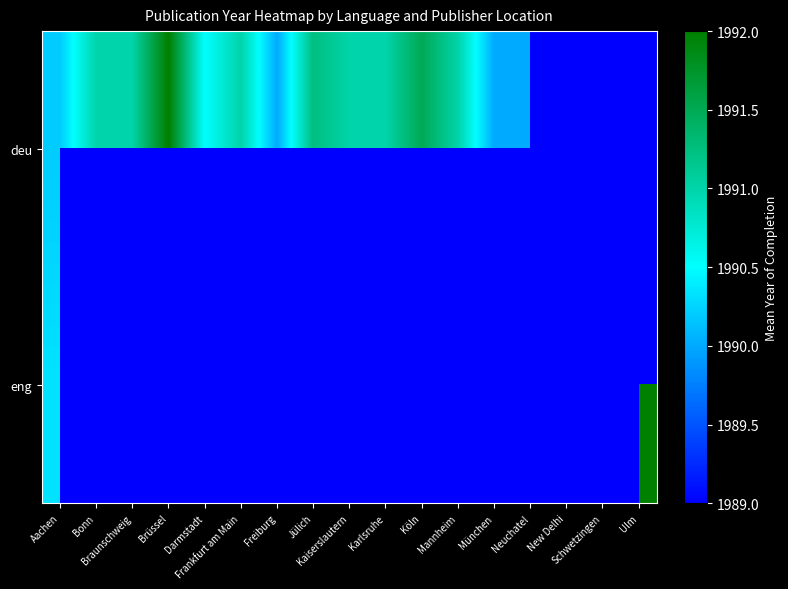

Count the number of data series in this chart.

2